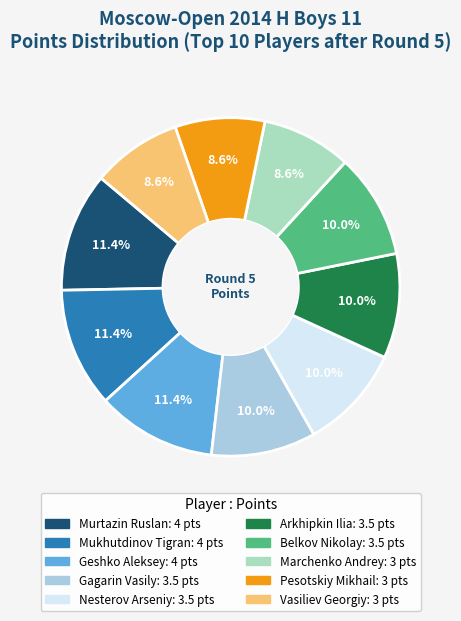

What is the ratio of the value at Mukhutdinov Tigran to the value at Arkhipkin Ilia?

1.1